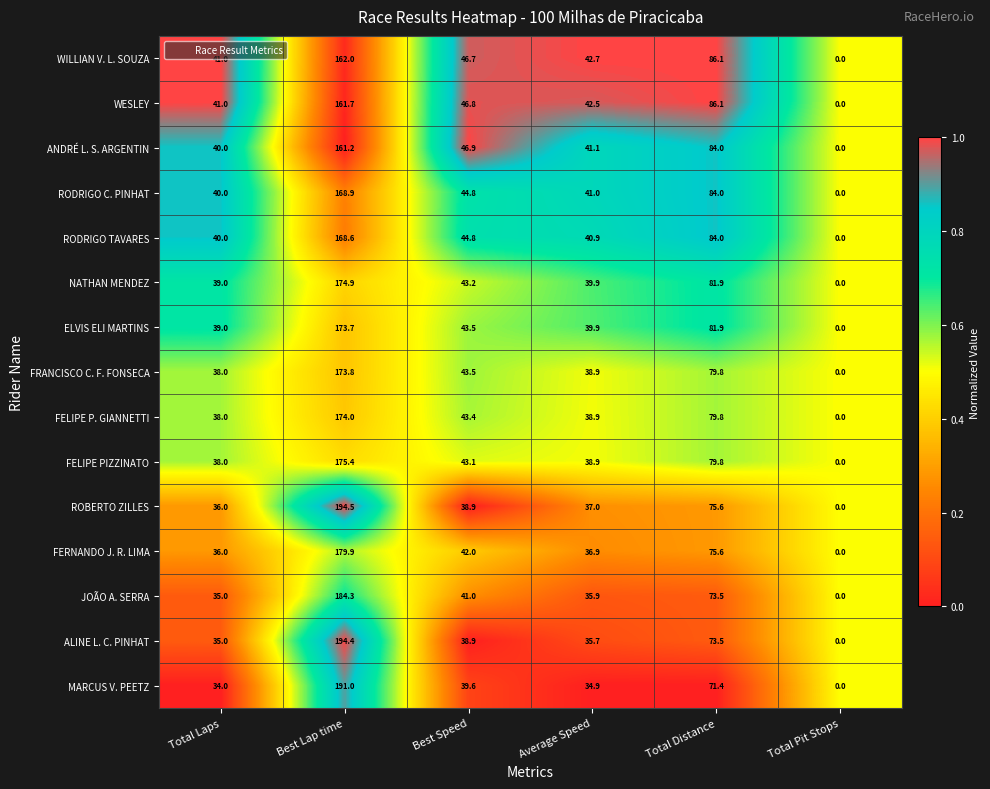

How many distinct data groups are displayed?

15